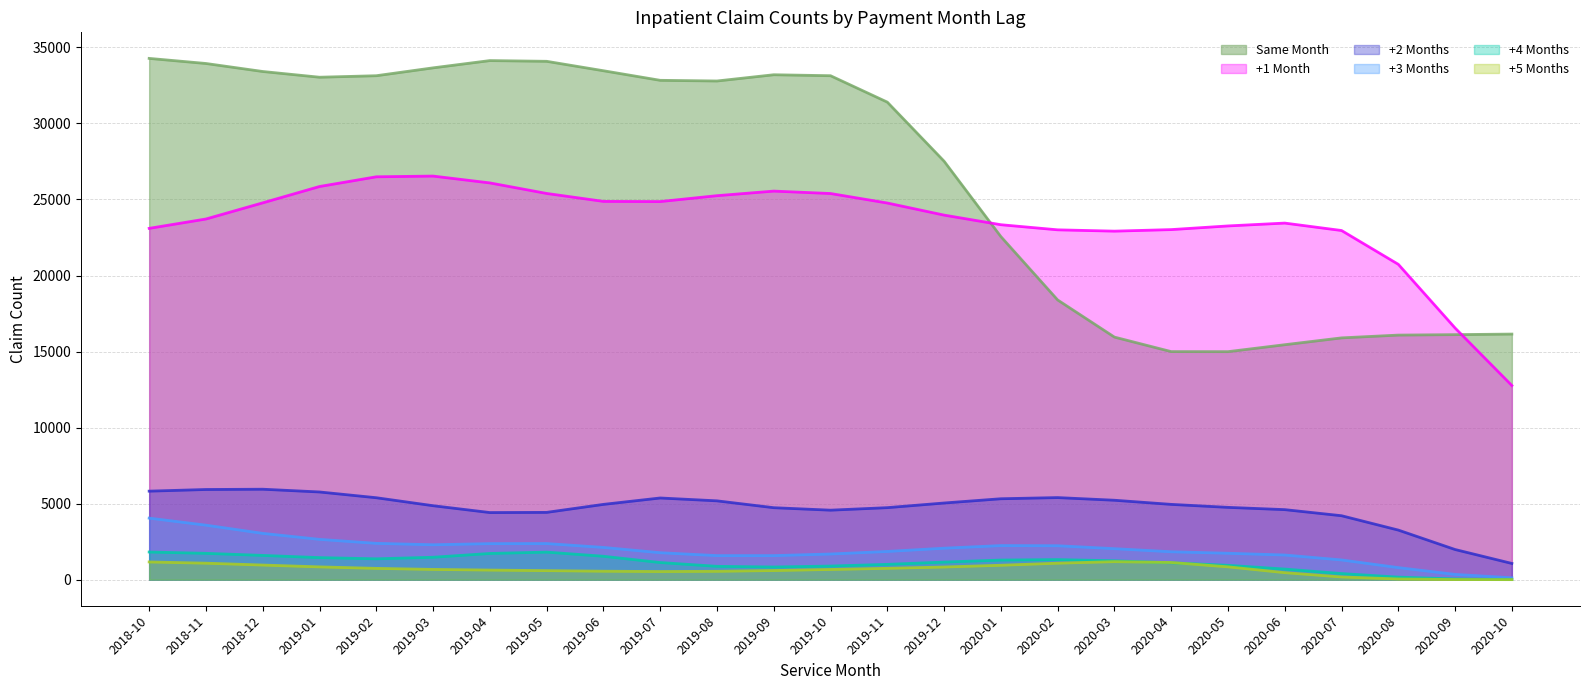

At how many categories does at least one series exceed 26778?

15